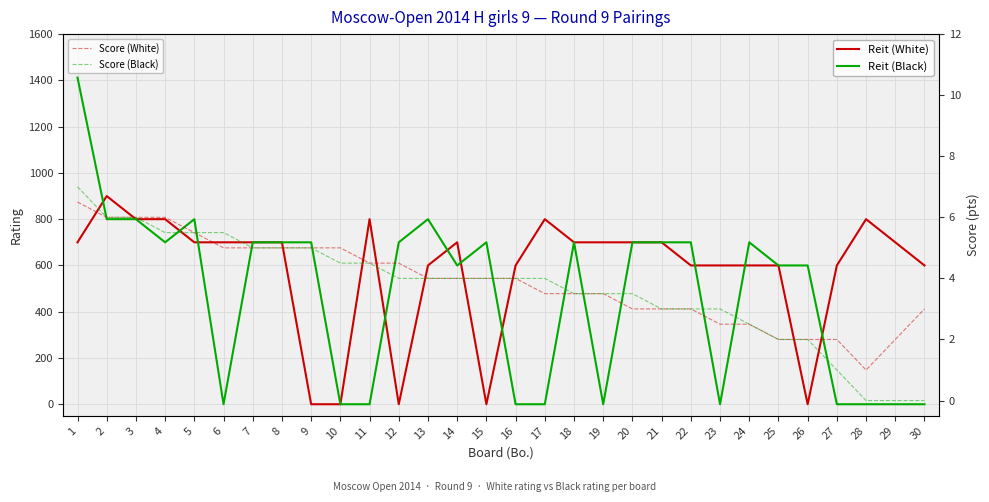

Does the chart display data point markers on the line(s)?

No